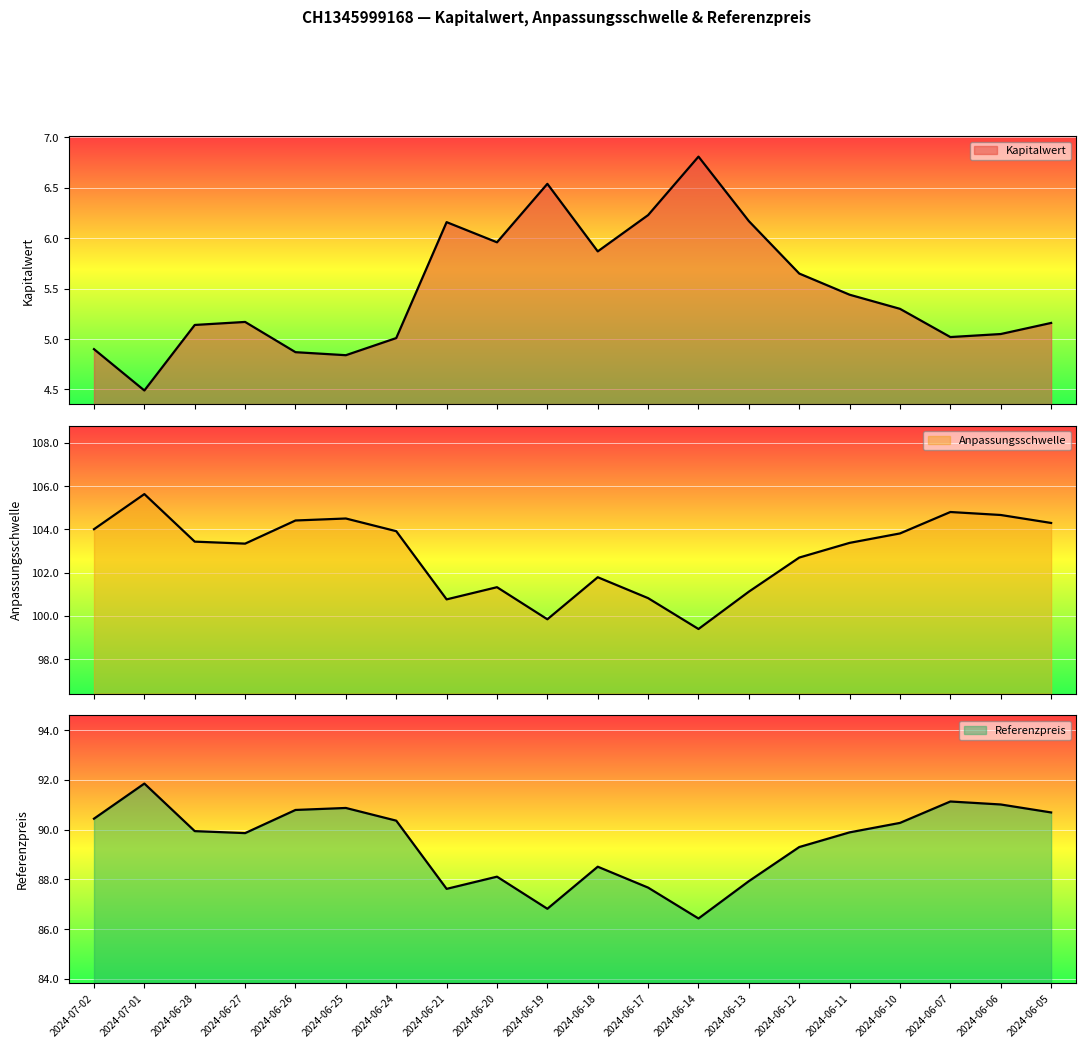

What is the approximate value of Anpassungsschwelle at 2024-06-10?

103.8